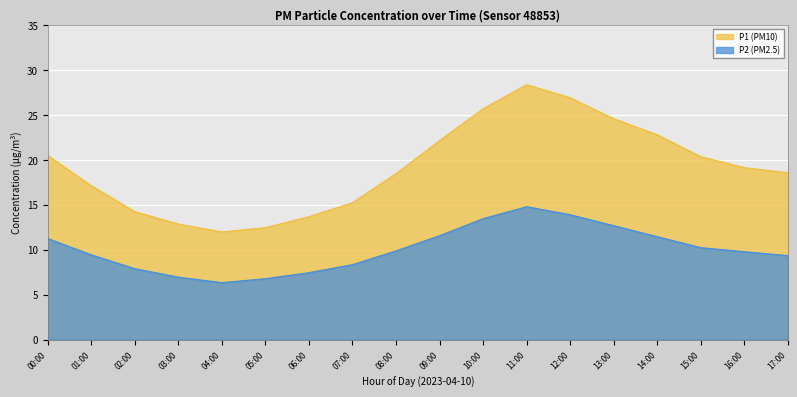

True or false: P2 and P1 intersect in this chart.

False